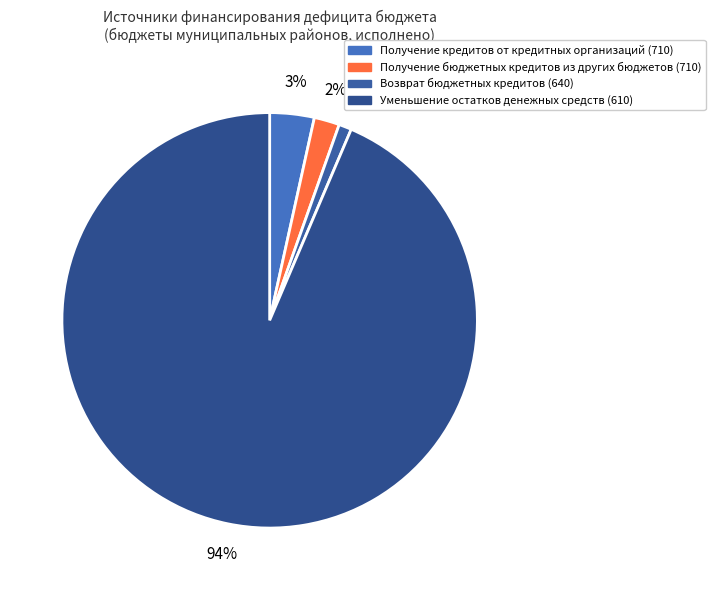

True or false: Получение кредитов от кредитных организаций (710) accounts for 3% of the total.

True